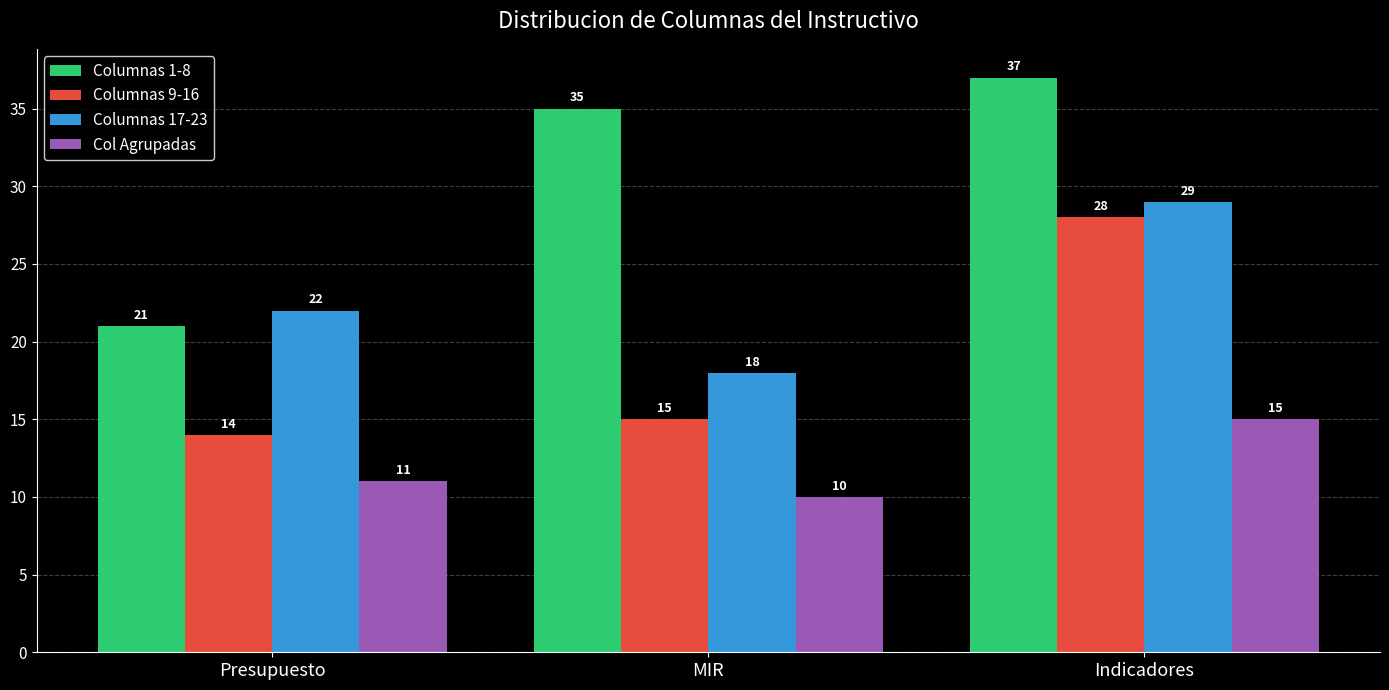

How many Col Agrupadas values are between 10 and 15?

3